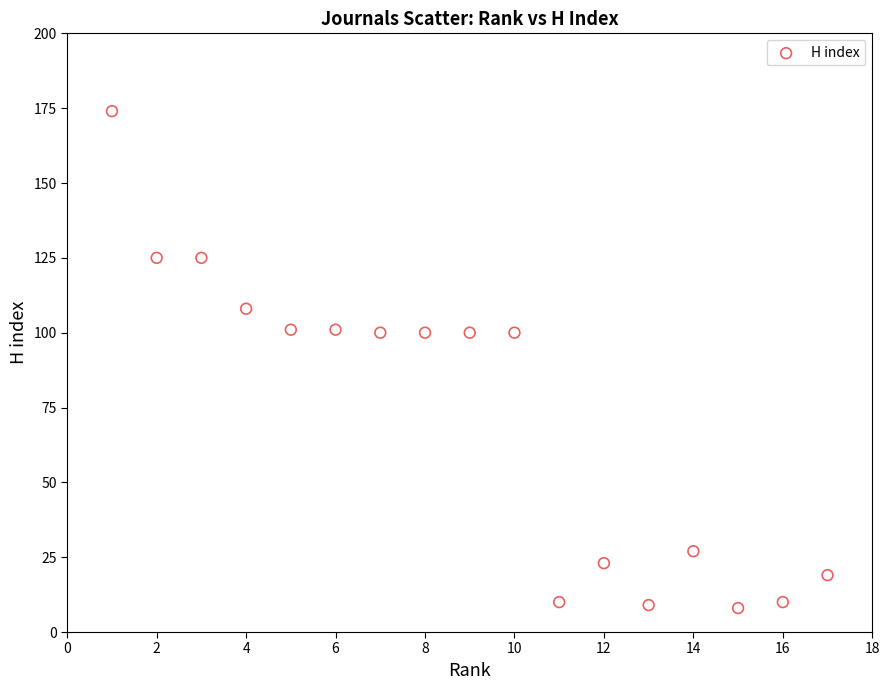

What is the range of Y values (max minus min)?

166